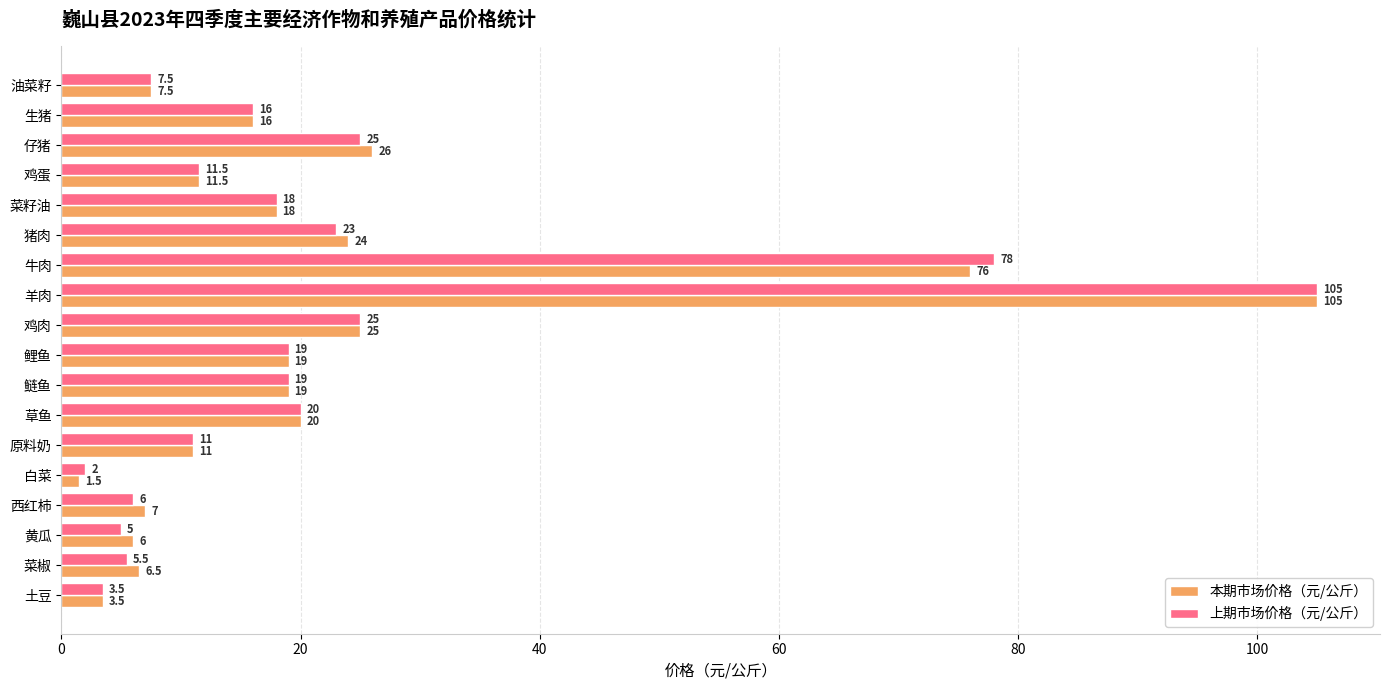

At which category is the sum across all series the highest?

羊肉